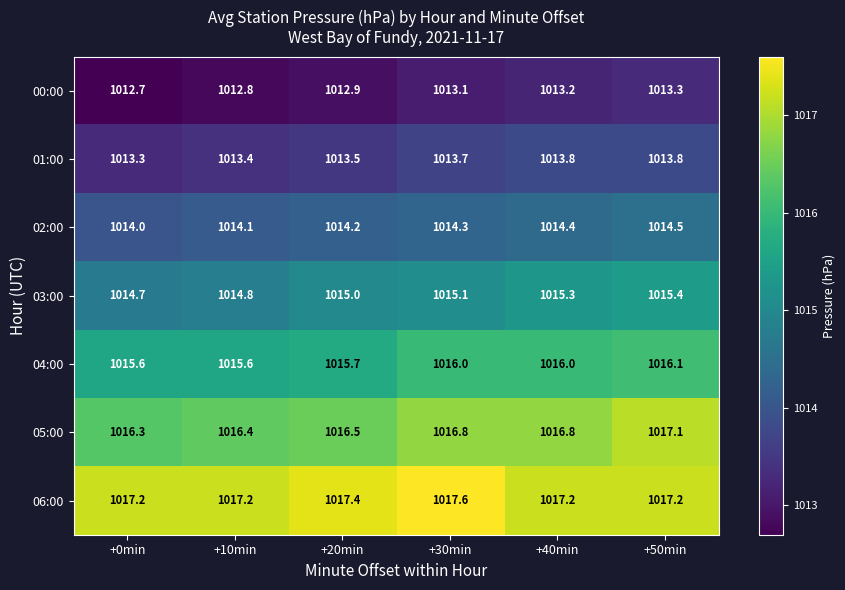

Rank the series by their maximum value, from lowest to highest.

00:00, 01:00, 02:00, 03:00, 04:00, 05:00, 06:00